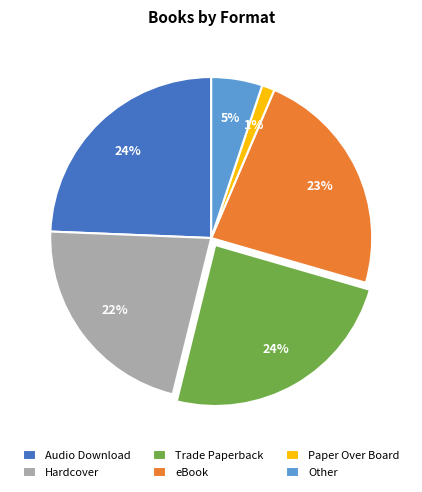

To the nearest percent, what portion does Paper Over Board represent?

1%